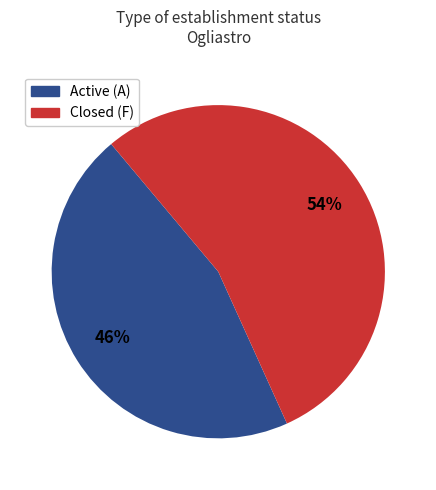

To the nearest percent, what is the average slice percentage?

50%